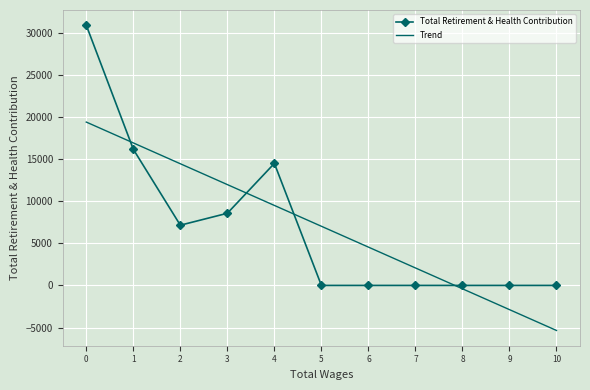

Is it true that Total Retirement & Health Contribution equals 51414.5 at 0?

False